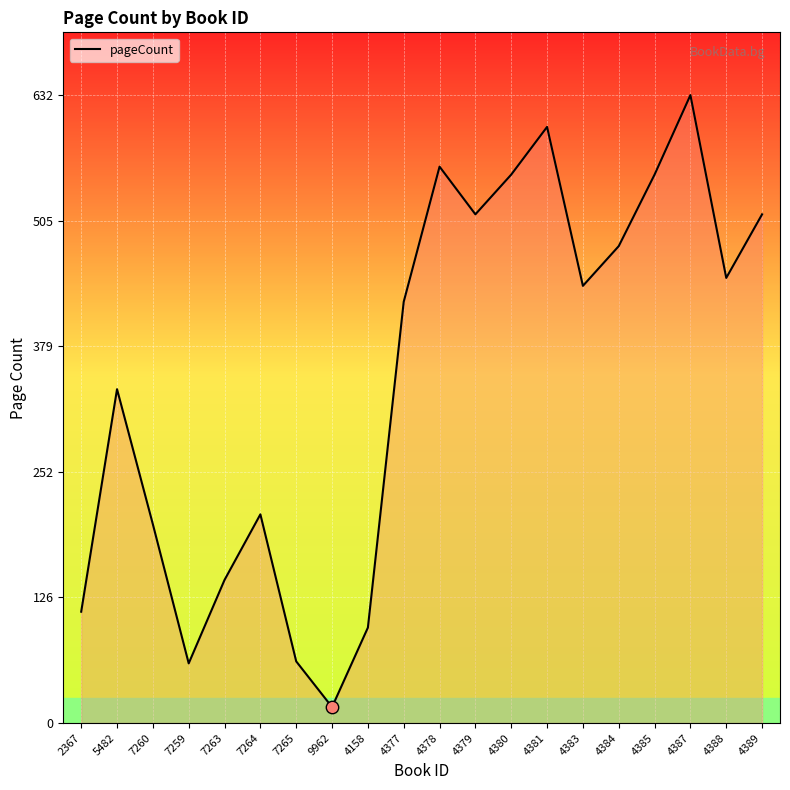

What is the change in value from 5482 to 7264?

-126